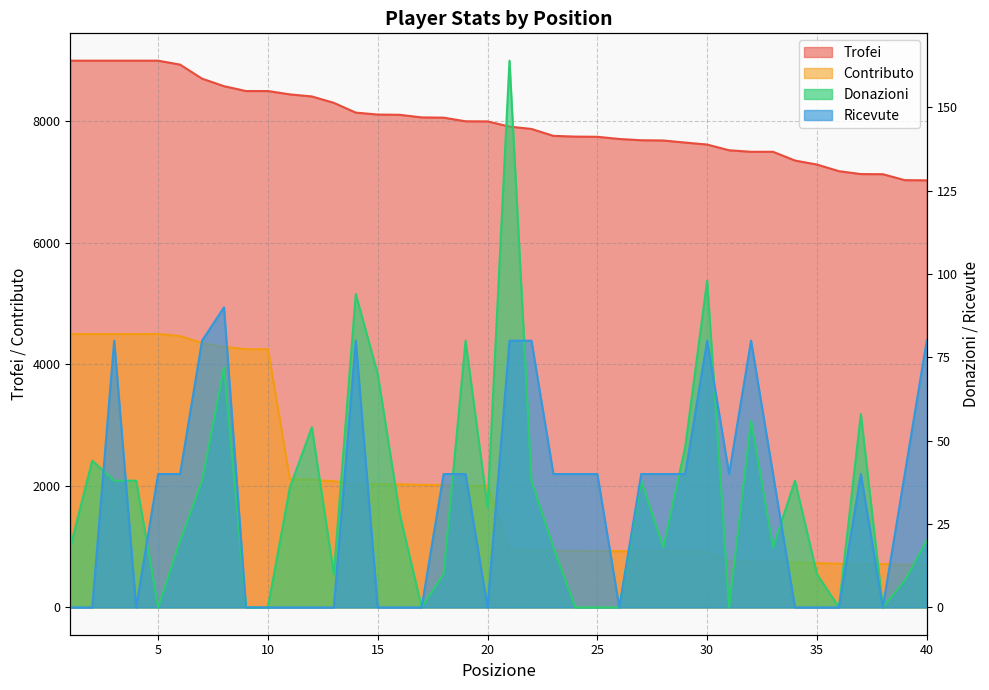

Which series has the largest total across all categories?

Trofei